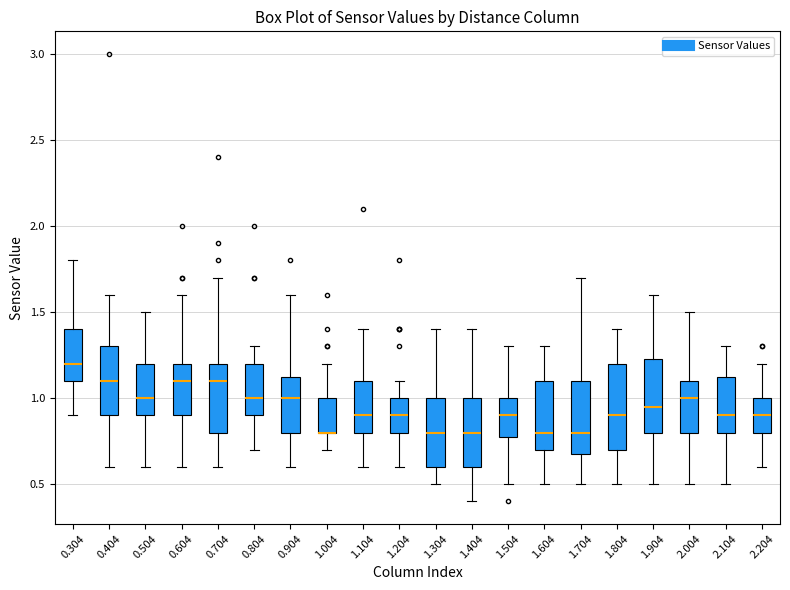

Reading left to right, transcribe this box plot: for each box, give where its median line is, the range the box spans, and where its two whiskers end, as read against the y-axis. The values are not printed on the chart, so give them approximately, as read against the axis.

0.304: median 1.20, box 1.10 to 1.40, whiskers 0.90 to 1.80
0.404: median 1.10, box 0.90 to 1.30, whiskers 0.60 to 1.60
0.504: median 1.00, box 0.90 to 1.20, whiskers 0.60 to 1.50
0.604: median 1.10, box 0.90 to 1.20, whiskers 0.60 to 1.60
0.704: median 1.10, box 0.80 to 1.20, whiskers 0.60 to 1.70
0.804: median 1.00, box 0.90 to 1.20, whiskers 0.70 to 1.30
0.904: median 1.00, box 0.80 to 1.15, whiskers 0.60 to 1.60
1.004: median 0.80 (drawn on the box's lower edge), box 0.80 to 1.00, whiskers 0.70 to 1.20
1.104: median 0.90, box 0.80 to 1.10, whiskers 0.60 to 1.40
1.204: median 0.90, box 0.80 to 1.00, whiskers 0.60 to 1.10
1.304: median 0.80, box 0.60 to 1.00, whiskers 0.50 to 1.40
1.404: median 0.80, box 0.60 to 1.00, whiskers 0.40 to 1.40
1.504: median 0.90, box 0.80 to 1.00, whiskers 0.50 to 1.30
1.604: median 0.80, box 0.70 to 1.10, whiskers 0.50 to 1.30
1.704: median 0.80, box 0.70 to 1.10, whiskers 0.50 to 1.70
1.804: median 0.90, box 0.70 to 1.20, whiskers 0.50 to 1.40
1.904: median 0.95, box 0.80 to 1.25, whiskers 0.50 to 1.60
2.004: median 1.00, box 0.80 to 1.10, whiskers 0.50 to 1.50
2.104: median 0.90, box 0.80 to 1.15, whiskers 0.50 to 1.30
2.204: median 0.90, box 0.80 to 1.00, whiskers 0.60 to 1.20